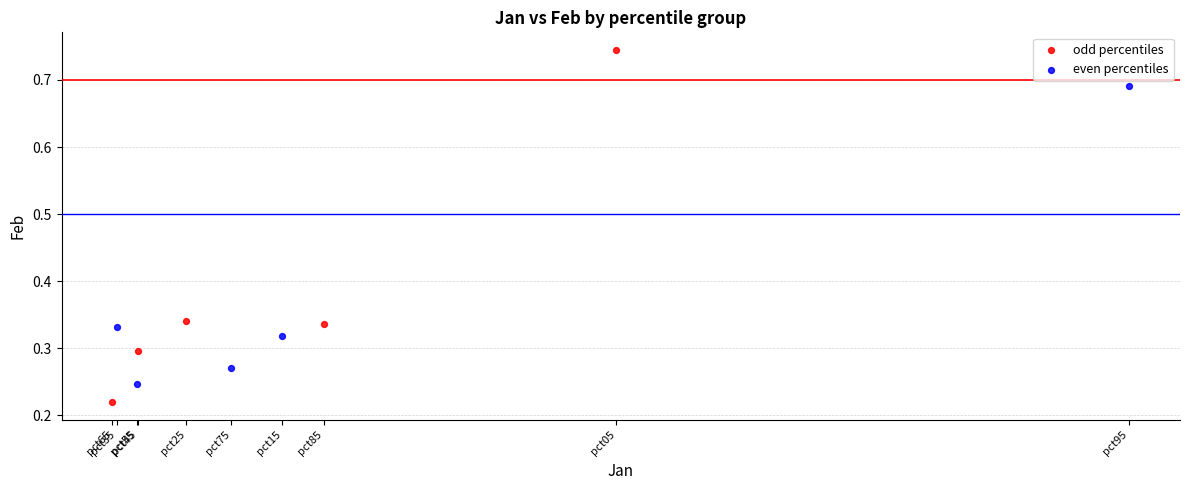

Which series has the widest spread of Y values?

odd percentiles